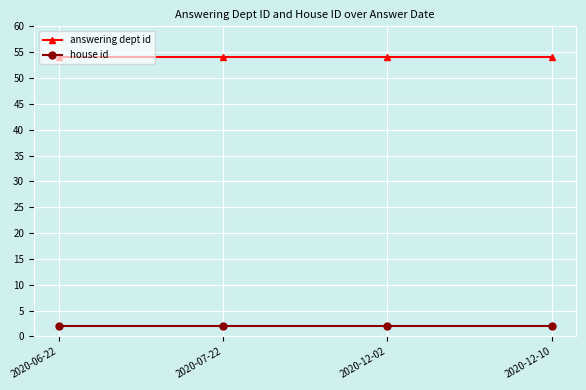

True or false: answering dept id has more than 1 points higher than both neighbors.

False